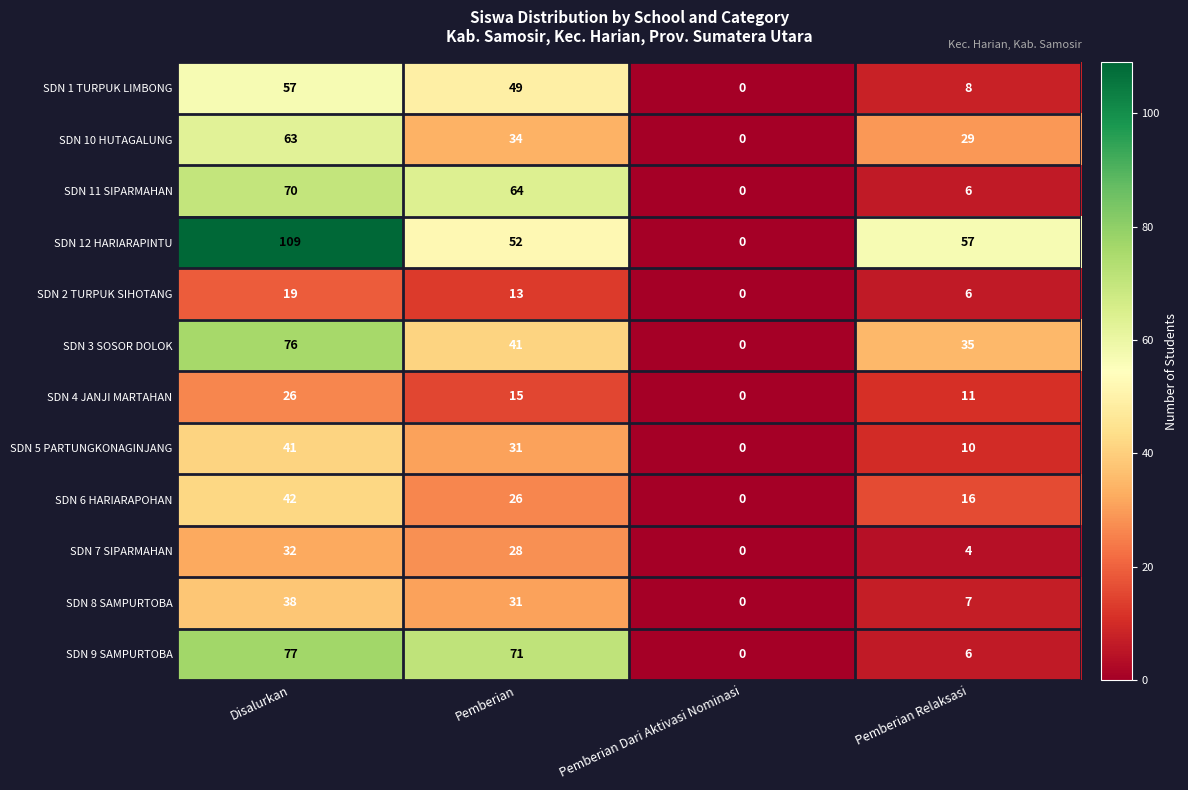

What is the difference between the SDN 6 HARIARAPOHAN values at Disalurkan and Pemberian Dari Aktivasi Nominasi?

42